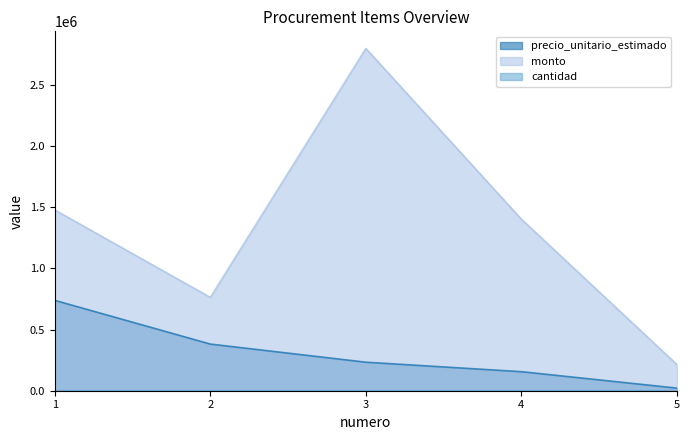

Count the cantidad values in the range 2 to 10.

4